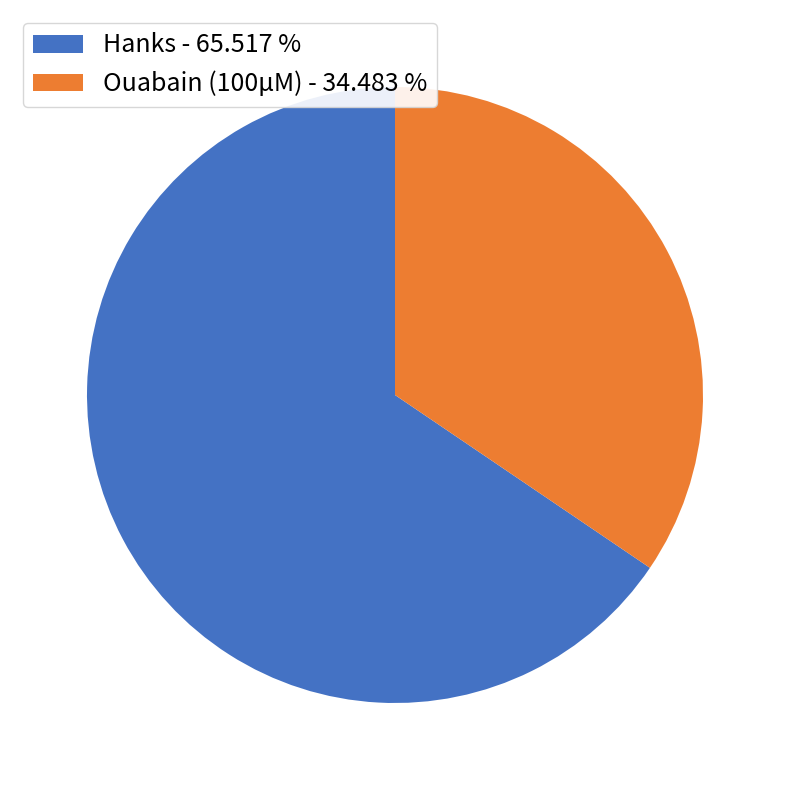

True or false: Hanks accounts for 66% of the total.

True